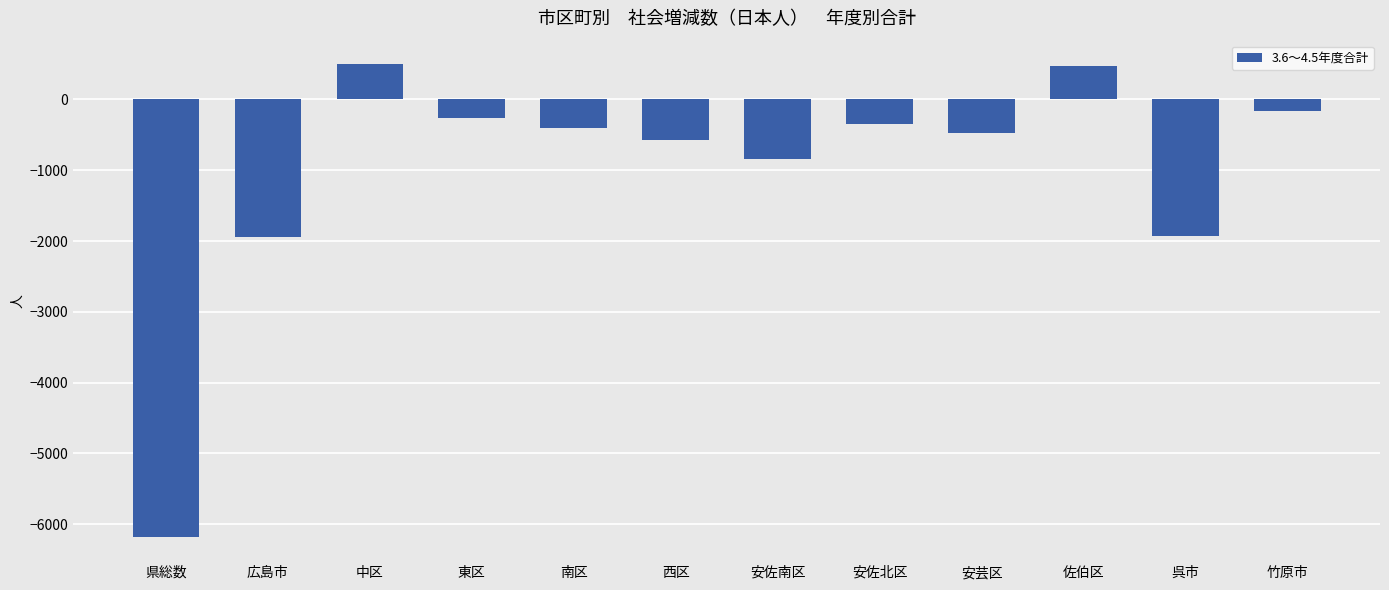

The chart shows a value of 101 at 佐伯区. True or false?

False